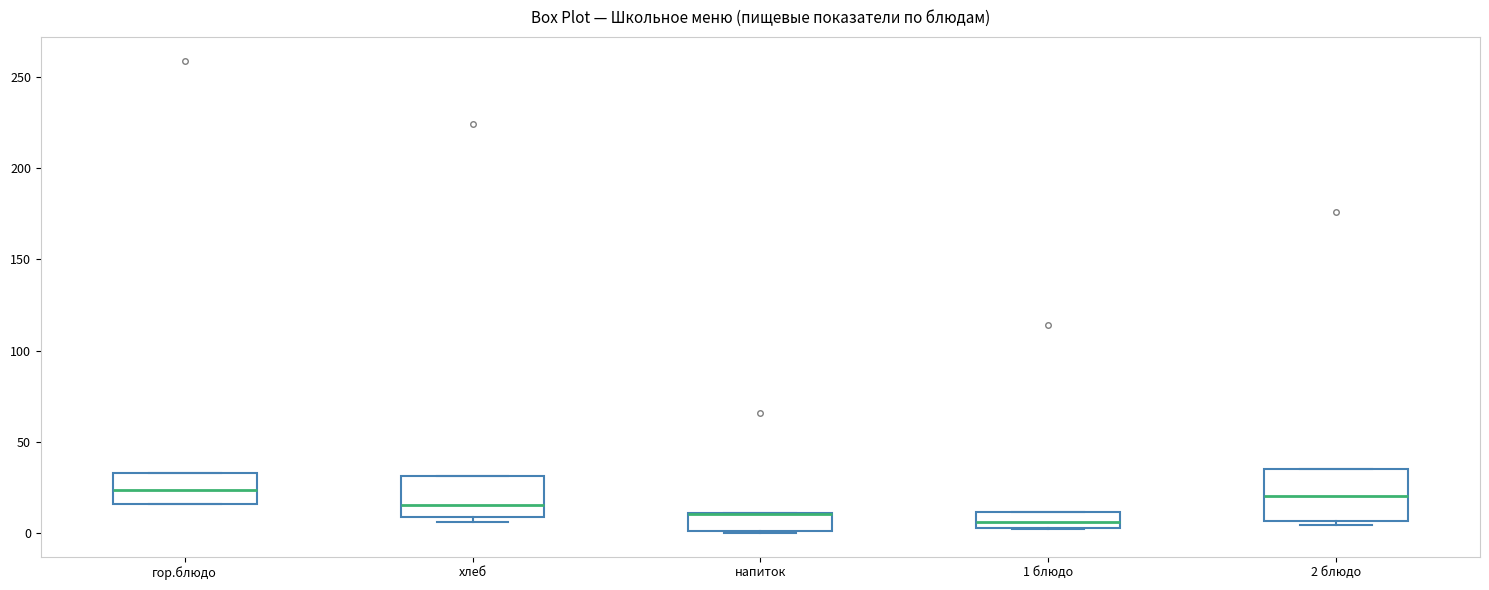

Reading left to right, read every box against the y-axis: the position of its median line, the range the box covers, and the ends of its whiskers. The values are not printed on the chart, so give them approximately, as read against the axis.

гор.блюдо: median 25, box 15 to 35, whiskers 15 to 35
хлеб: median 15, box 10 to 30, whiskers 5 to 30
напиток: median 10 (drawn on the box's upper edge), box 0 to 10, whiskers 0 to 10
1 блюдо: median 5 (inside the box), box 5 to 10, whiskers 0 to 10
2 блюдо: median 20, box 5 to 35, whiskers 5 (just below the box's lower edge) to 35